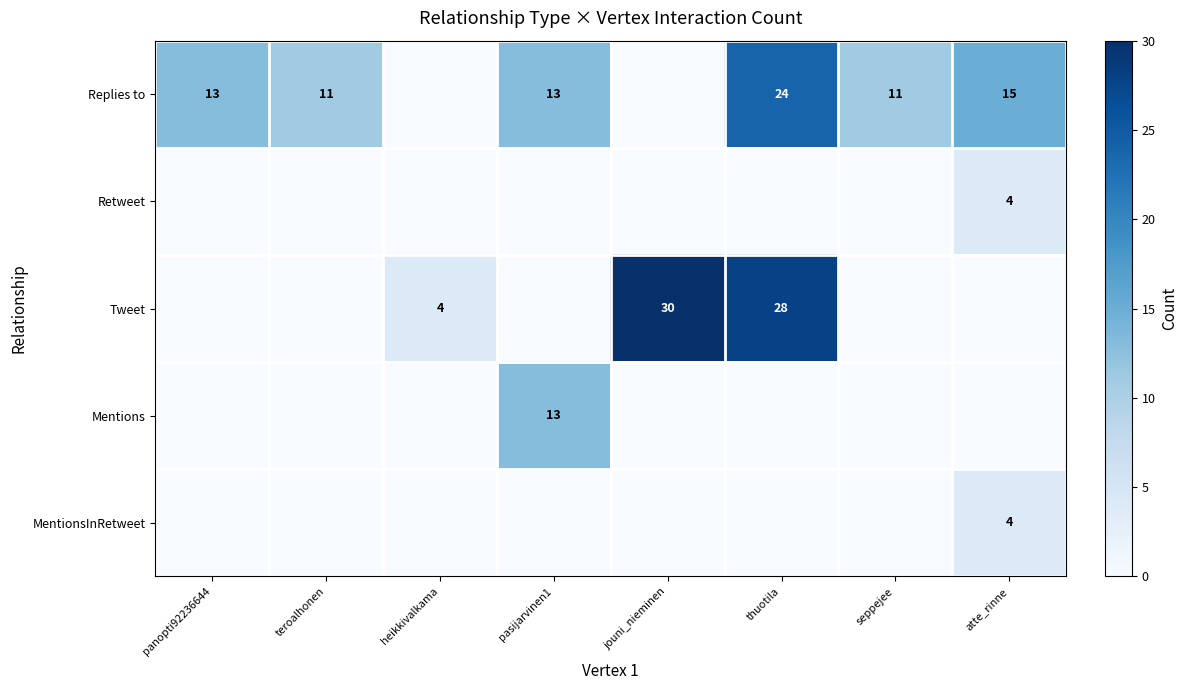

The Tweet series shows 6 at heikkivalkama. True or false?

False